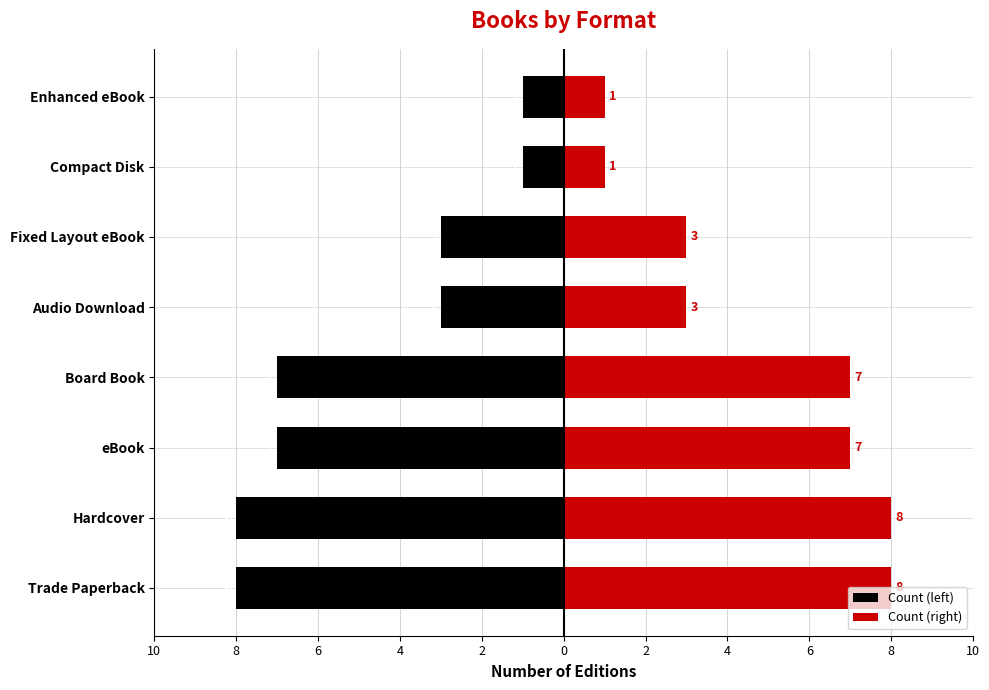

How many values in the Count (left) series exceed -3?

2